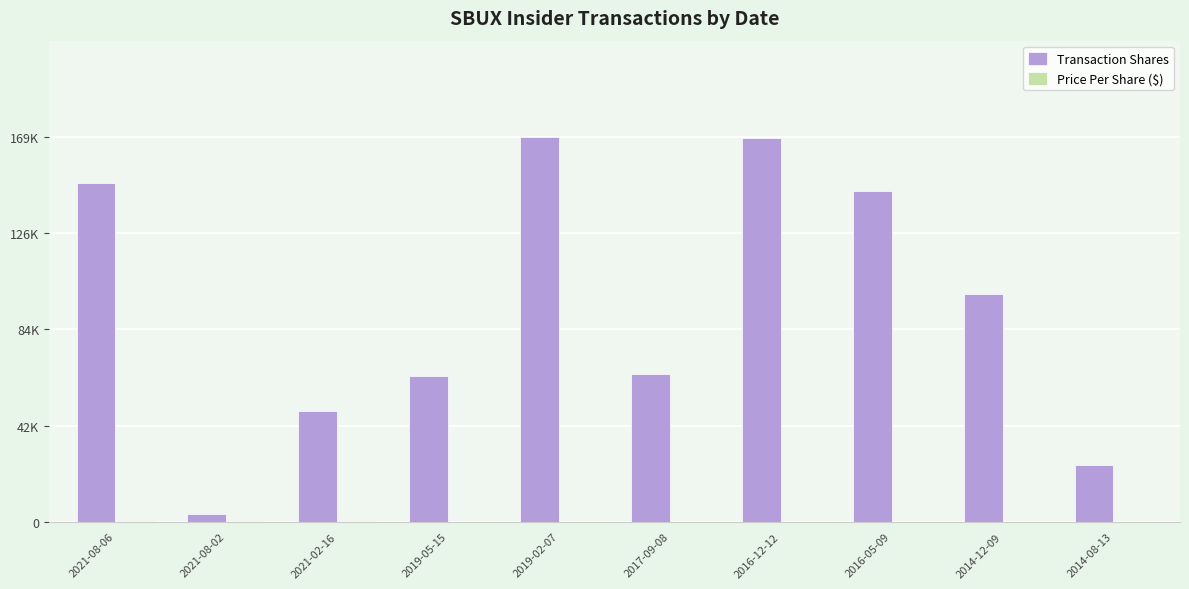

Does the chart contain stacked bars?

No